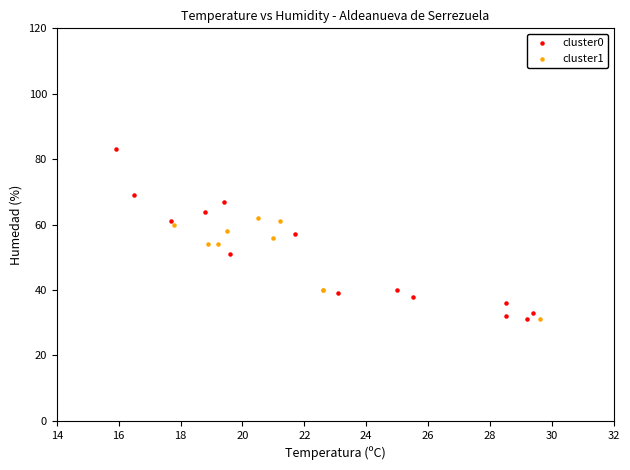

Which series has the widest spread of Y values?

cluster0